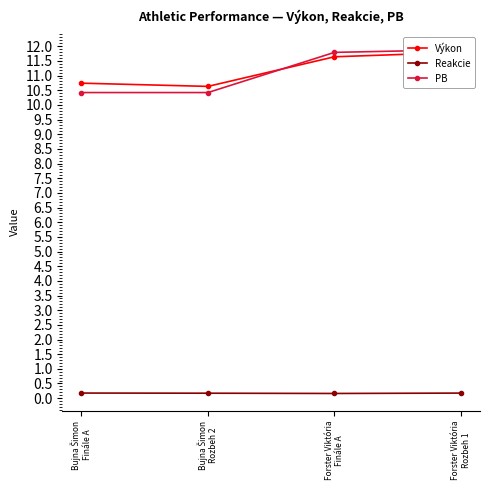

True or false: PB and Výkon intersect in this chart.

True